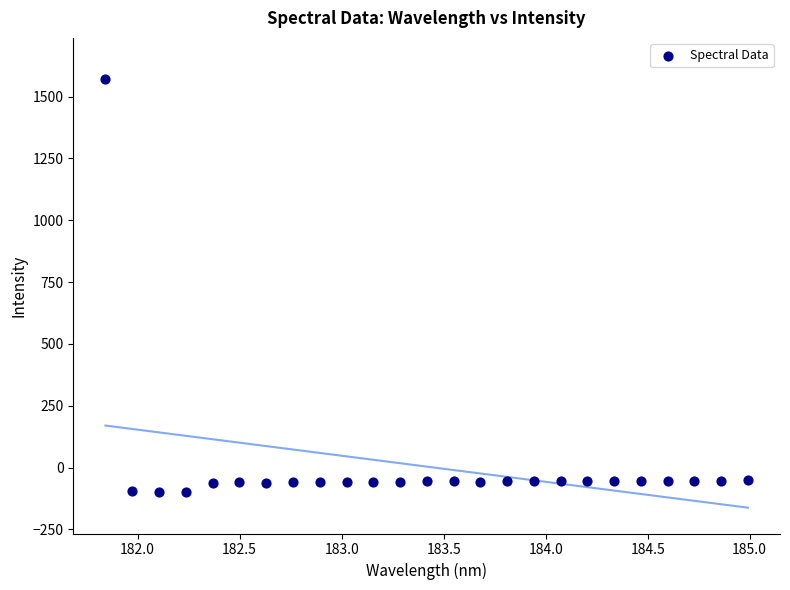

What is the range of X values (max minus min)?

3.1